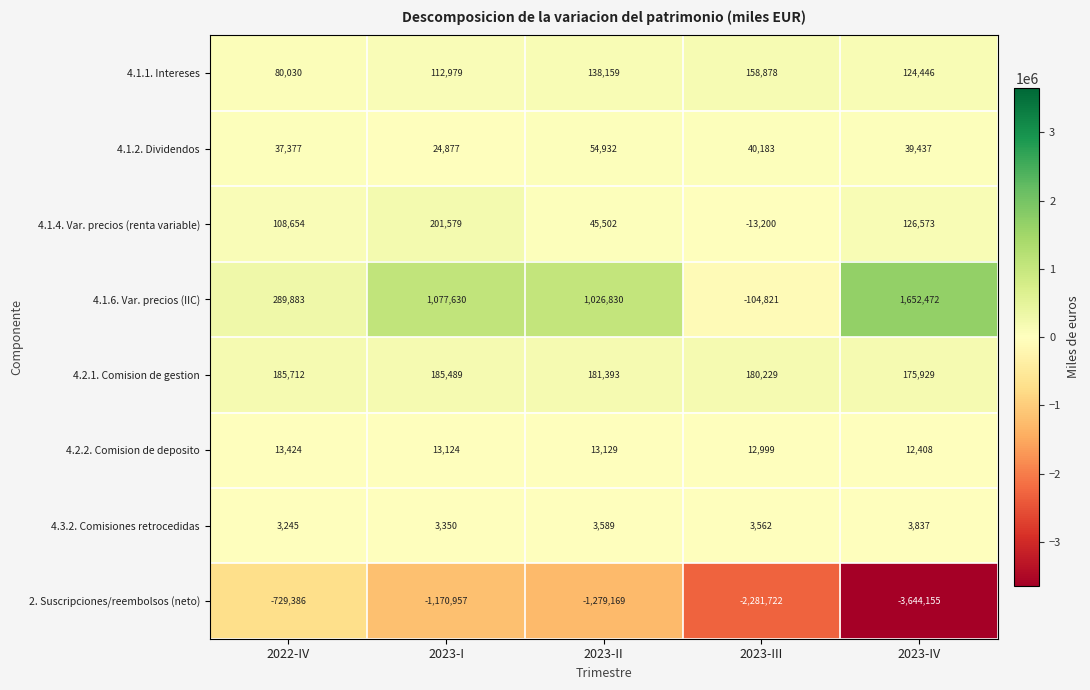

Where does the 4.1.6. Var. precios (IIC) series first go above 1026830?

2023-I